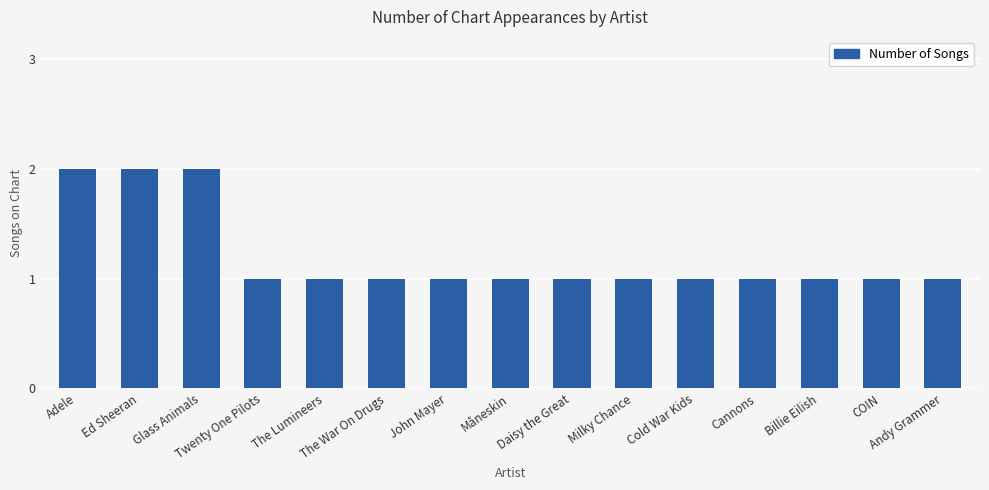

What is the smallest value displayed?

1